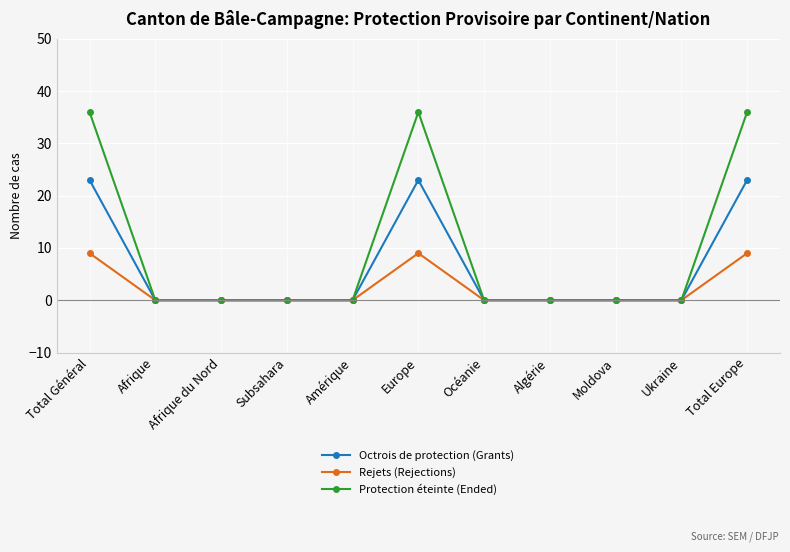

What is the maximum value shown in the chart?

36